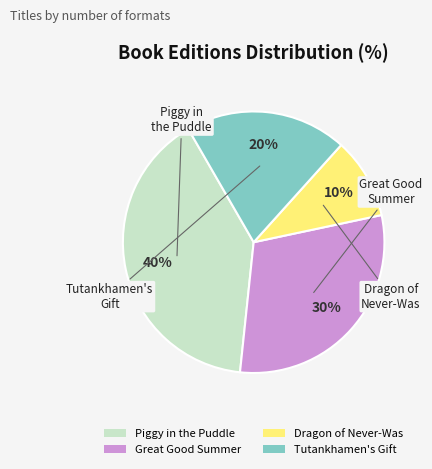

To the nearest percent, what portion does Piggy in the Puddle represent?

40%